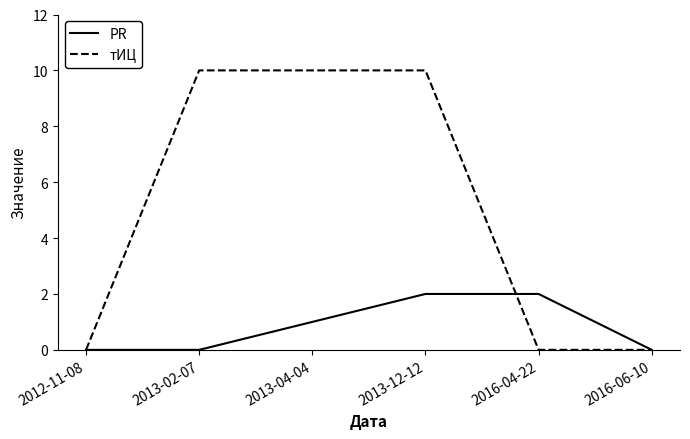

Which series changed the most between 2013-04-04 and 2013-12-12?

PR